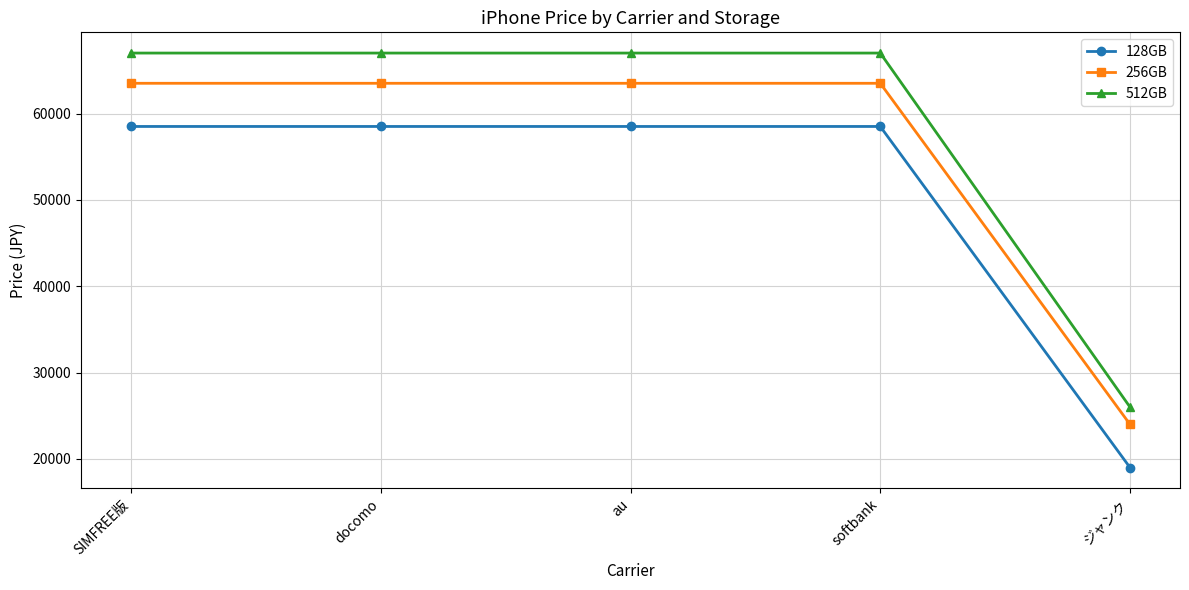

True or false: 256GB has a value of 63500 at au.

True